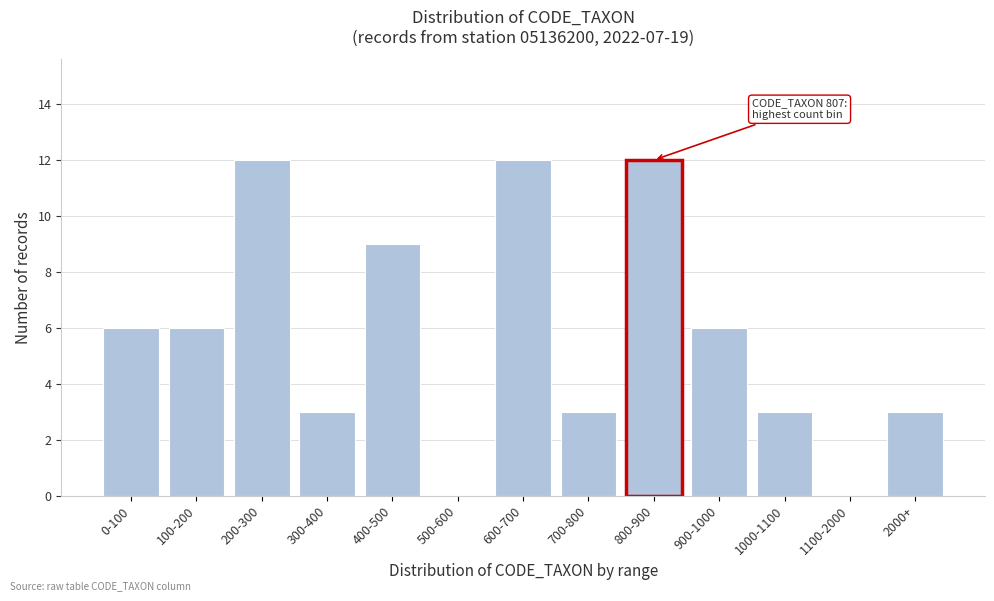

Reading left to right, extract all data points from this chart.

0-100=6	100-200=6	200-300=12	300-400=3	400-500=9	500-600=0	600-700=12	700-800=3	800-900=12	900-1000=6	1000-1100=3	1100-2000=0	2000+=3